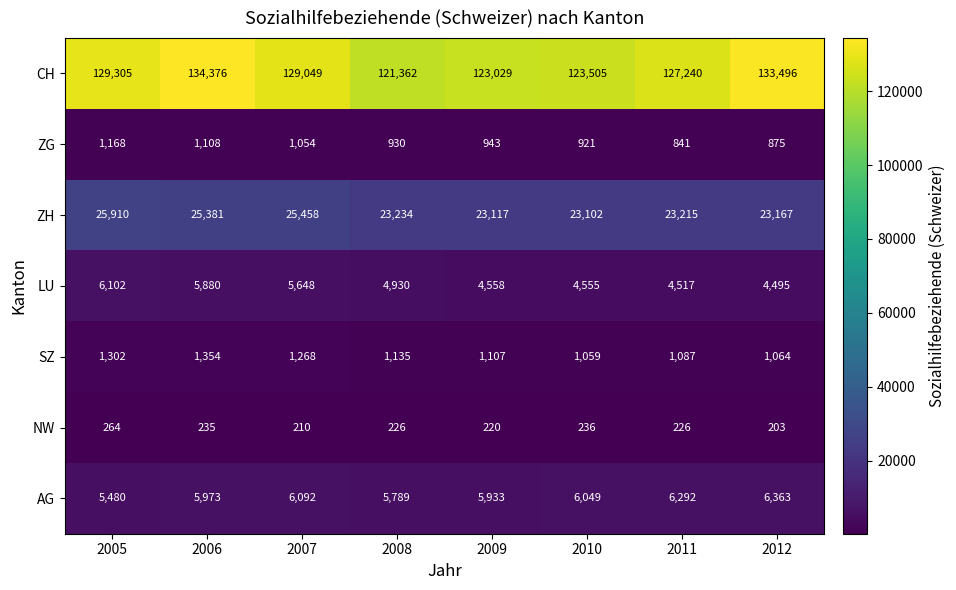

What is the difference between the second highest and second lowest values in the AG series?

503